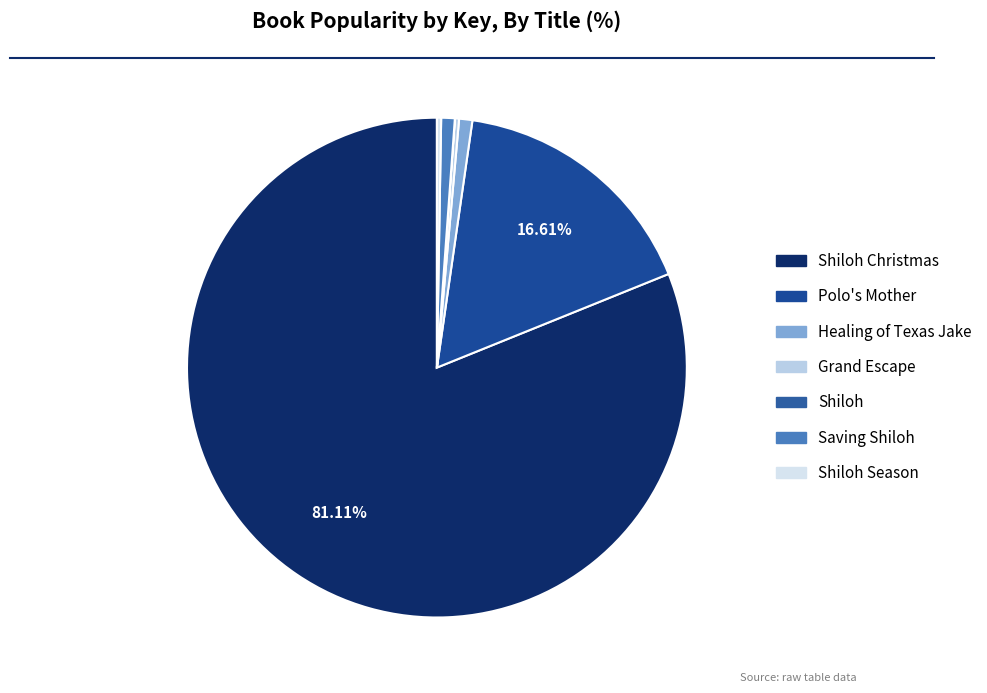

How many segments does this pie chart have?

7